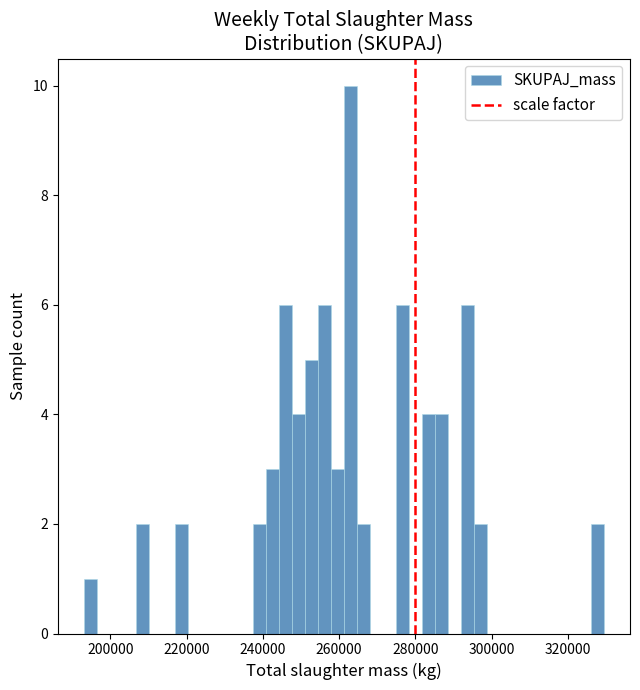

Read against the x-axis, roughly where is the centre of the tallest bar?

262000